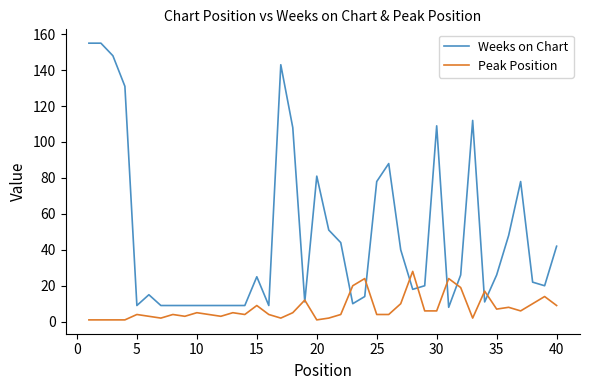

Rank the series by their average value, from highest to lowest.

Weeks on Chart, Peak Position